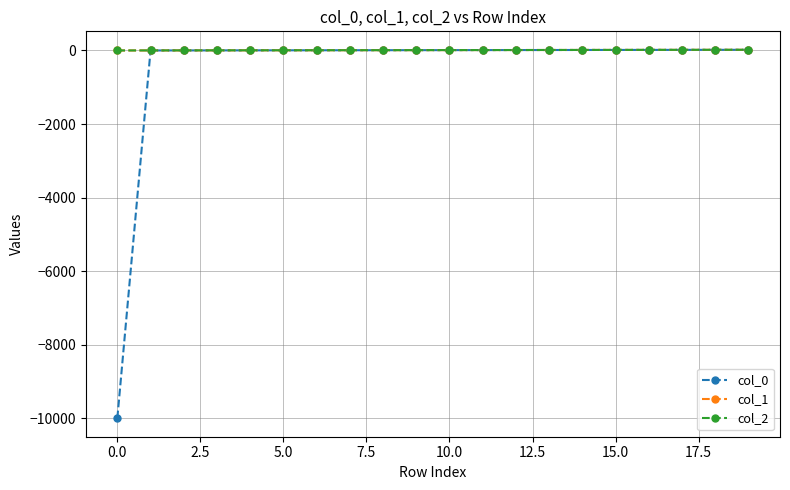

Count the number of categories in the chart.

20